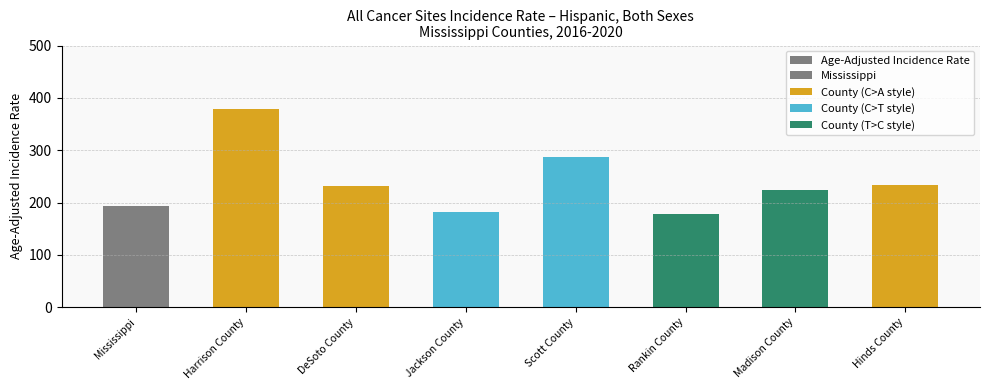

True or false: the data shows 379.4 at Harrison County.

True